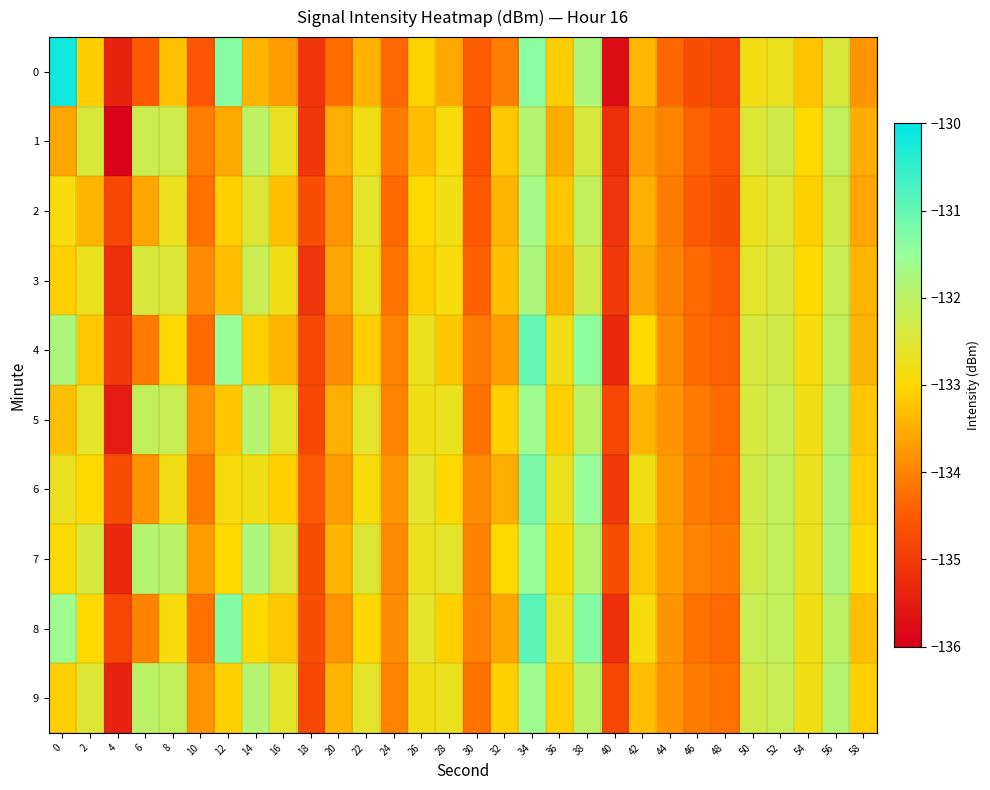

Reading left to right, transcribe all the data shown in this chart.

0: 0=-130.2	2=-133.1	4=-135.4	6=-134.5	8=-133.3	10=-134.6	12=-131.4	14=-133.4	16=-133.7	18=-135.1	20=-134.3	22=-133.4	24=-134.3	26=-133.0	28=-133.6	30=-134.5	32=-134.1	34=-131.4	36=-133.1	38=-131.8	40=-135.7	42=-133.4	44=-134.3	46=-134.7	48=-134.8	50=-132.8	52=-132.7	54=-133.2	56=-132.4	58=-133.8
1: 0=-133.6	2=-132.4	4=-135.9	6=-132.2	8=-132.3	10=-134.1	12=-133.5	14=-132.0	16=-132.7	18=-135.0	20=-133.5	22=-132.8	24=-134.1	26=-133.3	28=-132.9	30=-134.6	32=-133.2	34=-131.9	36=-133.5	38=-132.4	40=-135.2	42=-133.7	44=-134.0	46=-134.4	48=-134.6	50=-132.5	52=-132.3	54=-133.0	56=-132.1	58=-133.5
2: 0=-132.9	2=-133.4	4=-134.8	6=-133.6	8=-132.7	10=-134.2	12=-133.1	14=-132.5	16=-133.3	18=-134.7	20=-133.8	22=-132.6	24=-134.3	26=-133.0	28=-132.8	30=-134.5	32=-133.4	34=-131.7	36=-133.2	38=-132.1	40=-135.1	42=-133.5	44=-134.1	46=-134.5	48=-134.7	50=-132.7	52=-132.5	54=-133.1	56=-132.3	58=-133.6
3: 0=-133.1	2=-132.7	4=-135.2	6=-132.4	8=-132.5	10=-133.9	12=-133.3	14=-132.2	16=-132.8	18=-135.1	20=-133.6	22=-132.7	24=-134.2	26=-133.1	28=-132.9	30=-134.4	32=-133.3	34=-131.8	36=-133.4	38=-132.3	40=-135.0	42=-133.6	44=-134.0	46=-134.3	48=-134.5	50=-132.6	52=-132.4	54=-133.0	56=-132.2	58=-133.4
4: 0=-131.8	2=-133.2	4=-135.0	6=-134.1	8=-133.0	10=-134.3	12=-131.5	14=-133.1	16=-133.4	18=-134.8	20=-133.9	22=-133.1	24=-134.0	26=-132.7	28=-133.2	30=-134.1	32=-133.7	34=-131.0	36=-132.8	38=-131.4	40=-135.3	42=-133.0	44=-133.9	46=-134.3	48=-134.4	50=-132.4	52=-132.3	54=-132.9	56=-132.1	58=-133.4
5: 0=-133.3	2=-132.6	4=-135.5	6=-132.1	8=-132.2	10=-133.8	12=-133.2	14=-131.9	16=-132.6	18=-134.8	20=-133.5	22=-132.6	24=-134.0	26=-132.8	28=-132.7	30=-134.2	32=-133.1	34=-131.6	36=-133.1	38=-132.0	40=-134.8	42=-133.4	44=-133.8	46=-134.1	48=-134.3	50=-132.4	52=-132.2	54=-132.8	56=-131.9	58=-133.2
6: 0=-132.7	2=-133.0	4=-134.7	6=-133.8	8=-132.8	10=-134.1	12=-132.9	14=-132.8	16=-133.1	18=-134.5	20=-133.7	22=-132.9	24=-133.8	26=-132.6	28=-133.0	30=-133.9	32=-133.5	34=-131.2	36=-132.7	38=-131.5	40=-135.0	42=-132.8	44=-133.7	46=-134.1	48=-134.2	50=-132.3	52=-132.1	54=-132.7	56=-131.8	58=-133.1
7: 0=-133.0	2=-132.4	4=-135.3	6=-131.9	8=-132.0	10=-133.7	12=-133.0	14=-131.8	16=-132.5	18=-134.7	20=-133.4	22=-132.5	24=-133.9	26=-132.7	28=-132.6	30=-134.0	32=-133.0	34=-131.5	36=-133.0	38=-131.9	40=-134.7	42=-133.2	44=-133.7	46=-134.0	48=-134.1	50=-132.3	52=-132.1	54=-132.7	56=-131.8	58=-133.0
8: 0=-131.6	2=-133.0	4=-134.8	6=-134.0	8=-132.9	10=-134.2	12=-131.3	14=-133.0	16=-133.2	18=-134.7	20=-133.8	22=-133.0	24=-133.9	26=-132.6	28=-133.1	30=-134.0	32=-133.6	34=-130.9	36=-132.7	38=-131.3	40=-135.2	42=-132.9	44=-133.8	46=-134.2	48=-134.3	50=-132.2	52=-132.1	54=-132.8	56=-132.0	58=-133.3
9: 0=-133.1	2=-132.5	4=-135.4	6=-132.0	8=-132.1	10=-133.8	12=-133.1	14=-131.9	16=-132.6	18=-134.8	20=-133.4	22=-132.6	24=-134.0	26=-132.8	28=-132.7	30=-134.2	32=-133.1	34=-131.6	36=-133.1	38=-132.0	40=-134.8	42=-133.3	44=-133.8	46=-134.1	48=-134.2	50=-132.3	52=-132.2	54=-132.8	56=-131.9	58=-133.1